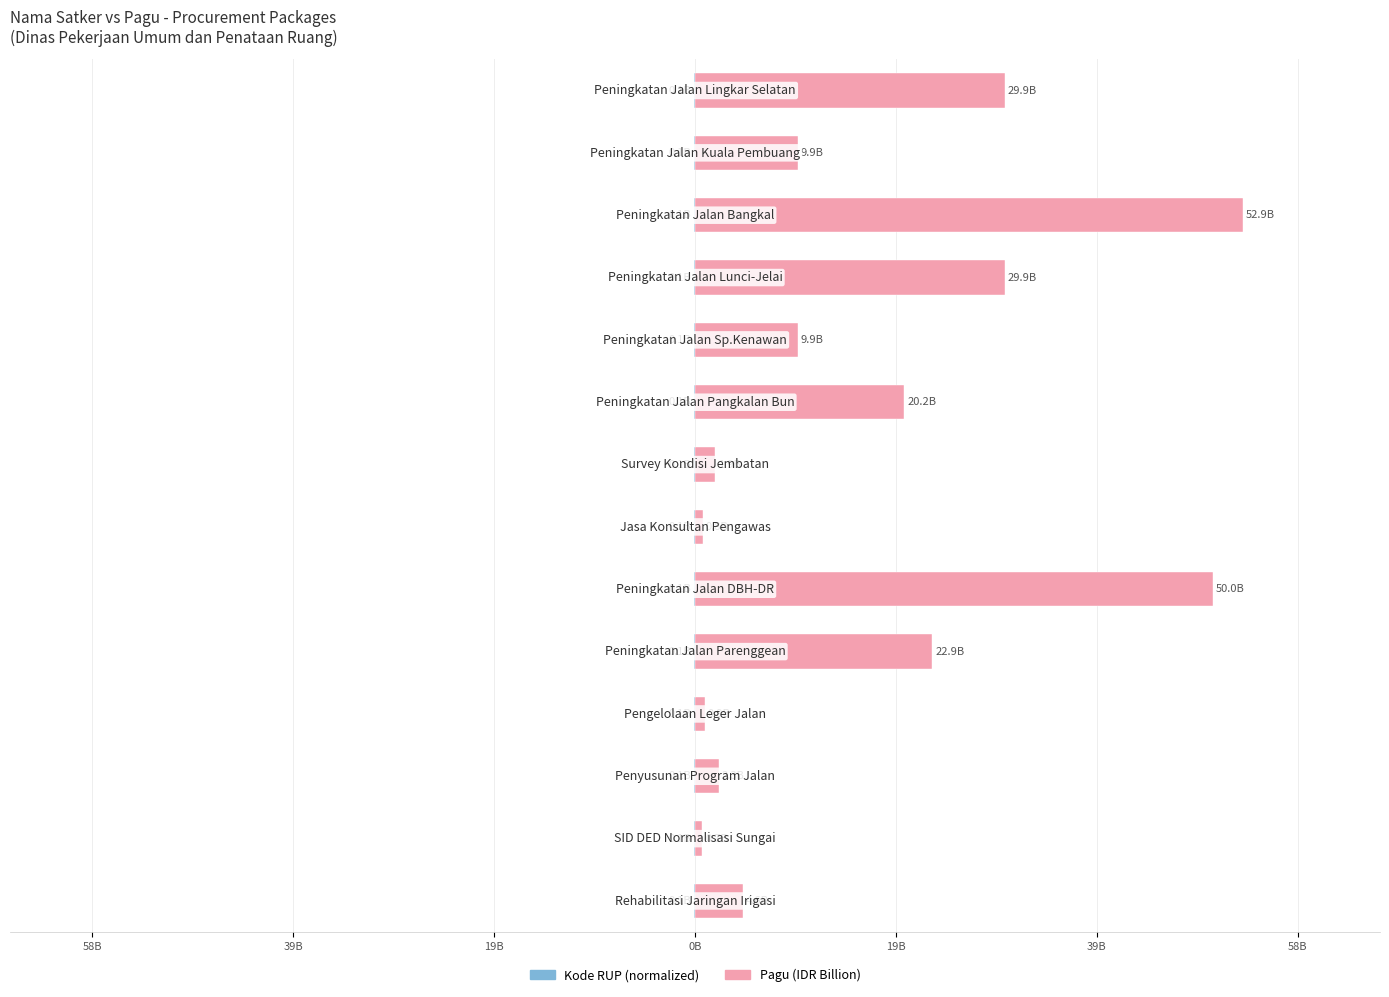

How many bars are there in total?

28